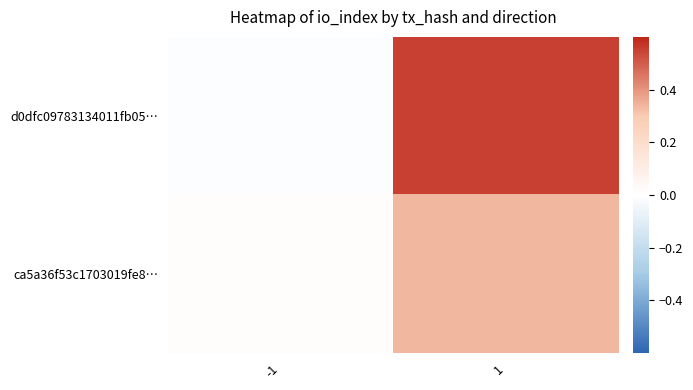

Which series changed the most between -1 and 1?

d0dfc09783134011fb05…